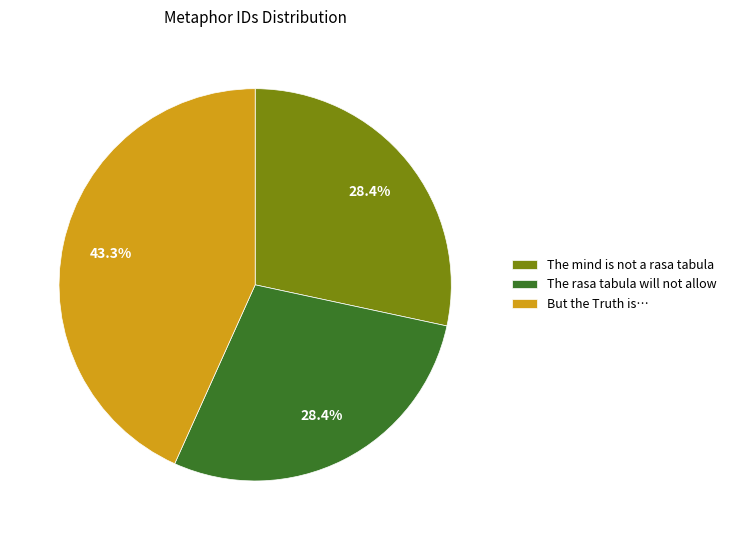

Does any single category account for the majority?

No